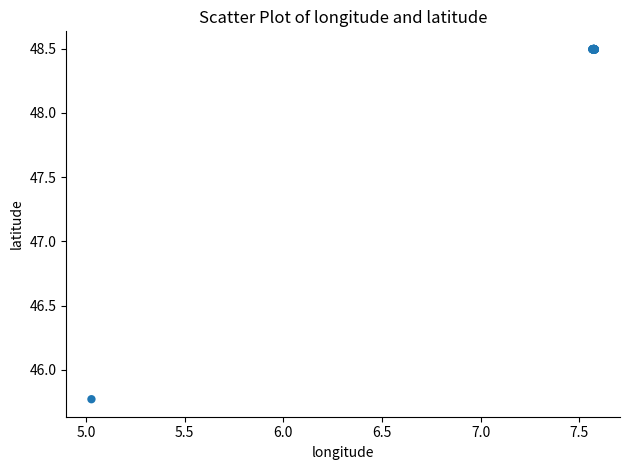

What Y value in the scatter plot is closest to 47?

45.8